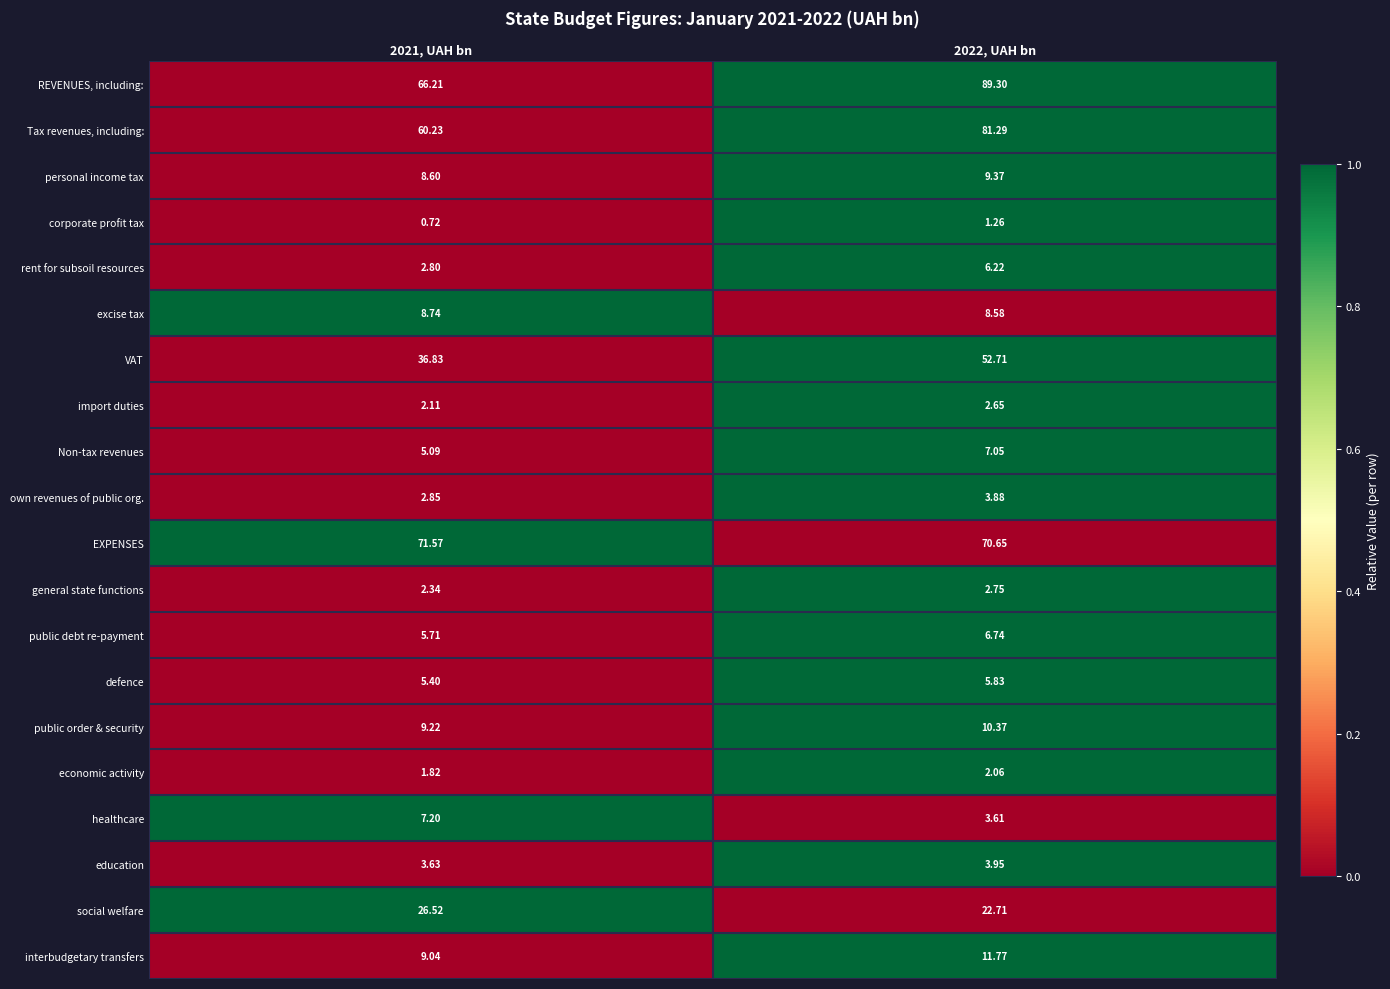

Which series has the largest total across all categories?

REVENUES, including: